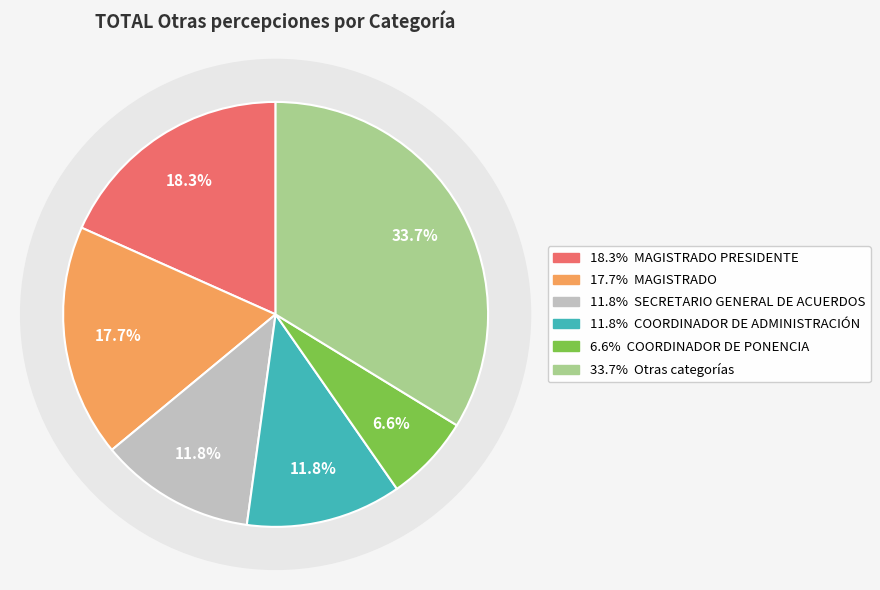

Is there any slice that represents more than half of the pie?

No